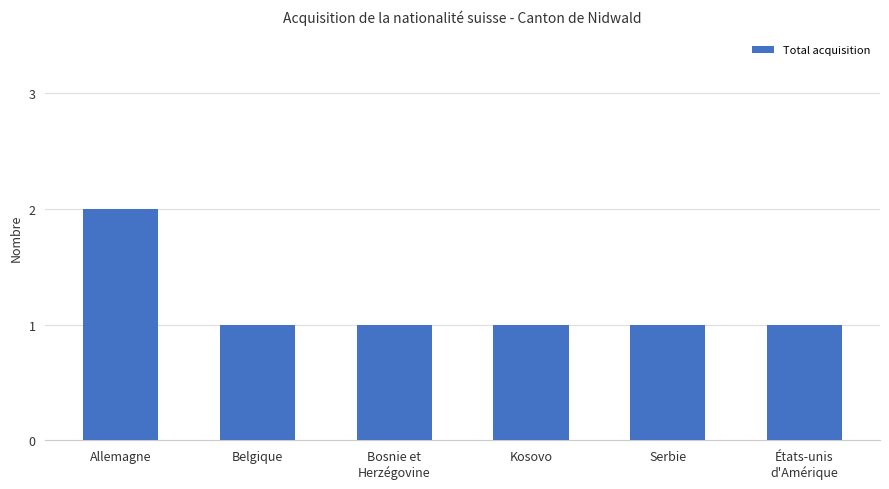

What is the maximum value shown in the chart?

2